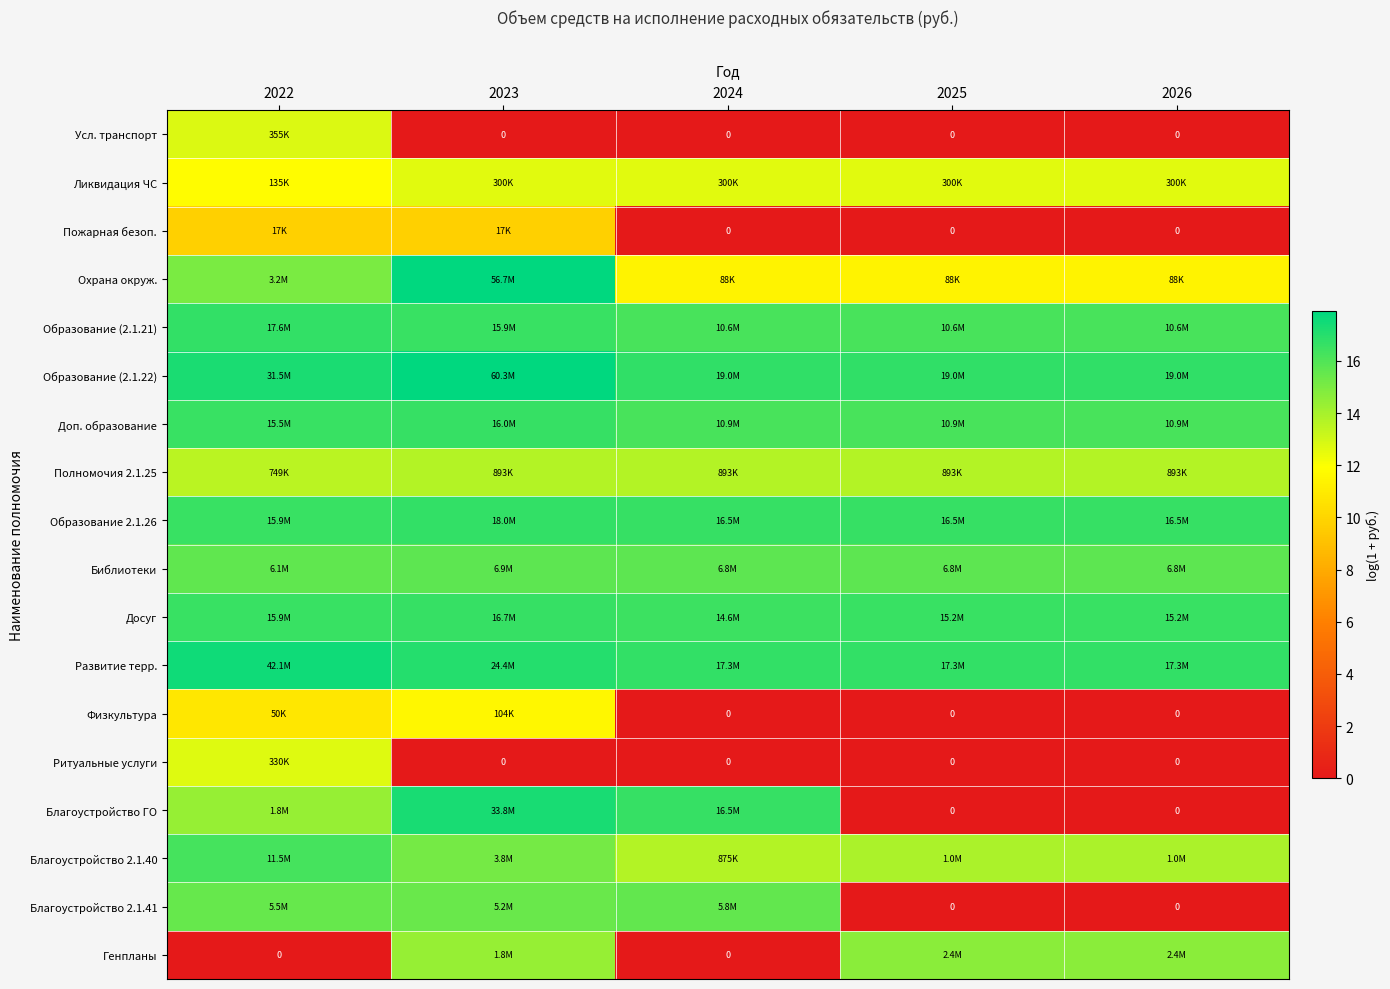

Rank the series by their maximum value, from highest to lowest.

Образование (2.1.22), Охрана окруж., Развитие терр., Благоустройство ГО, Образование 2.1.26, Образование (2.1.21), Досуг, Доп. образование, Благоустройство 2.1.40, Библиотеки, Благоустройство 2.1.41, Генпланы, Полномочия 2.1.25, Усл. транспорт, Ритуальные услуги, Ликвидация ЧС, Физкультура, Пожарная безоп.